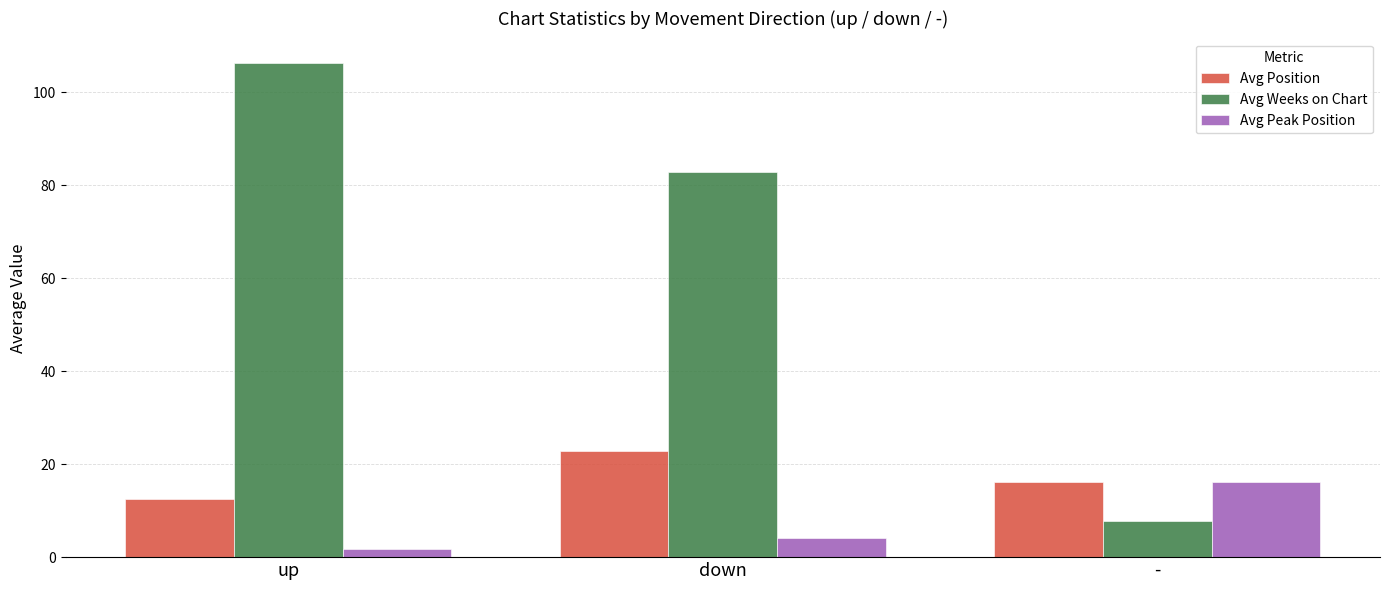

What is the label of the 1st bar from the left?

up